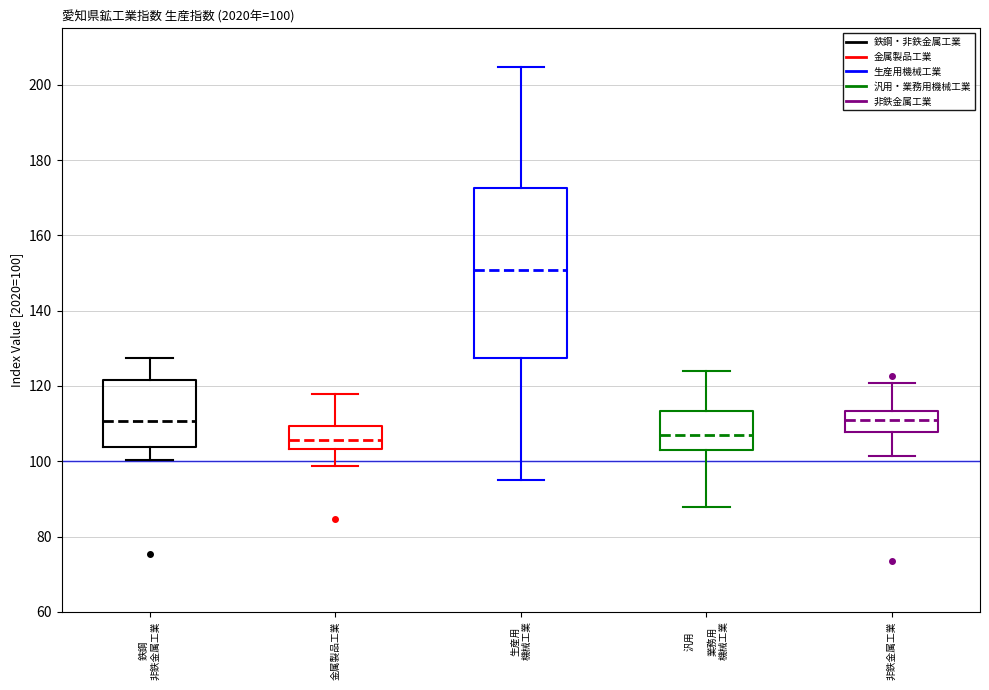

Which box has the highest median line?

生産用 機械工業